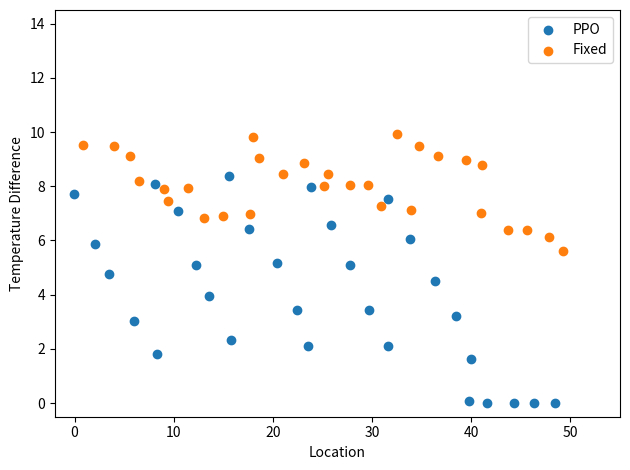

Which series reaches the minimum Y coordinate?

PPO